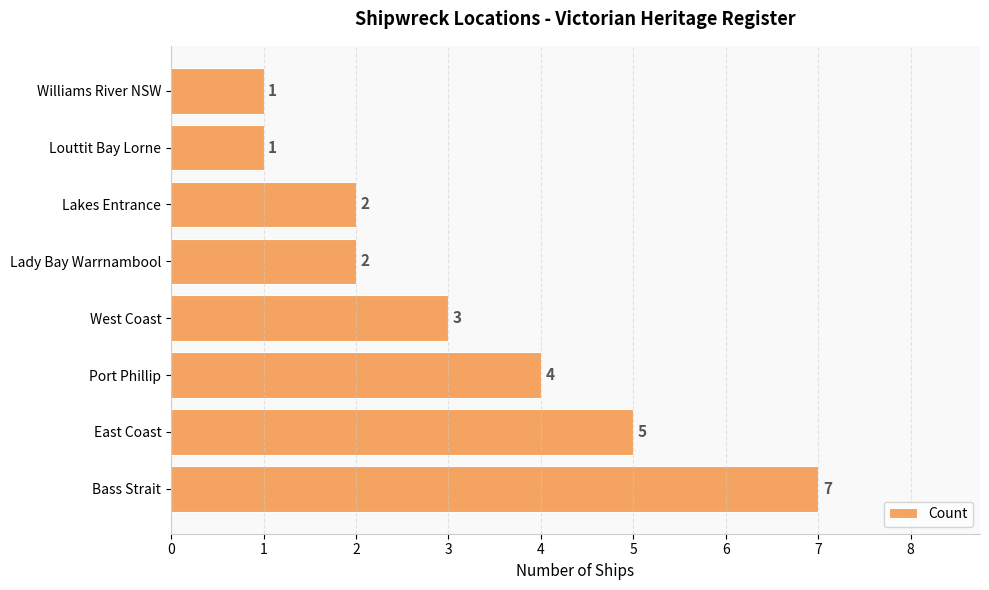

The chart shows a value of 4 at Port Phillip. True or false?

True